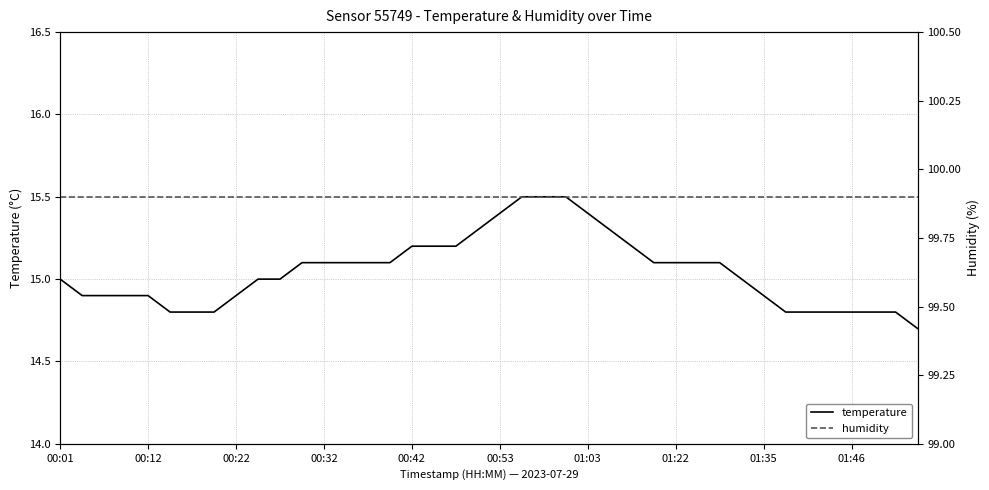

Which series has the largest total across all categories?

humidity